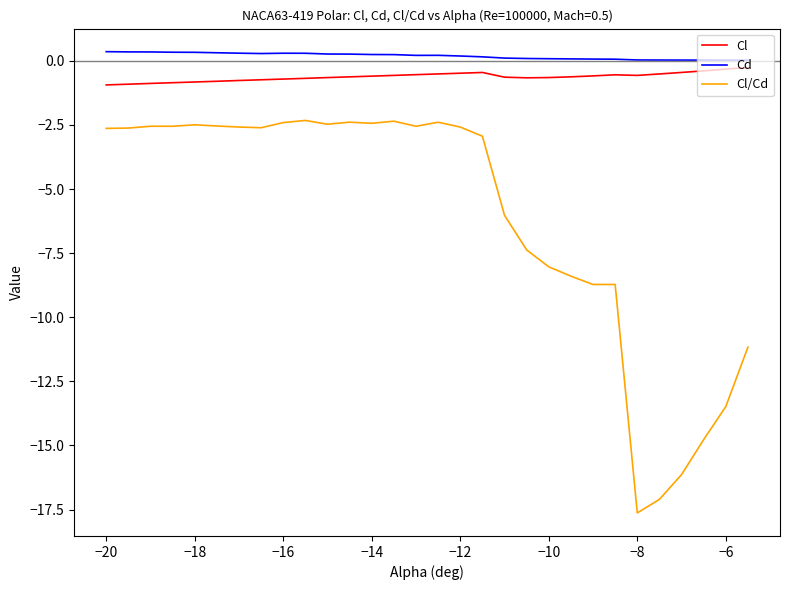

Which series has the widest spread of values?

Cl/Cd